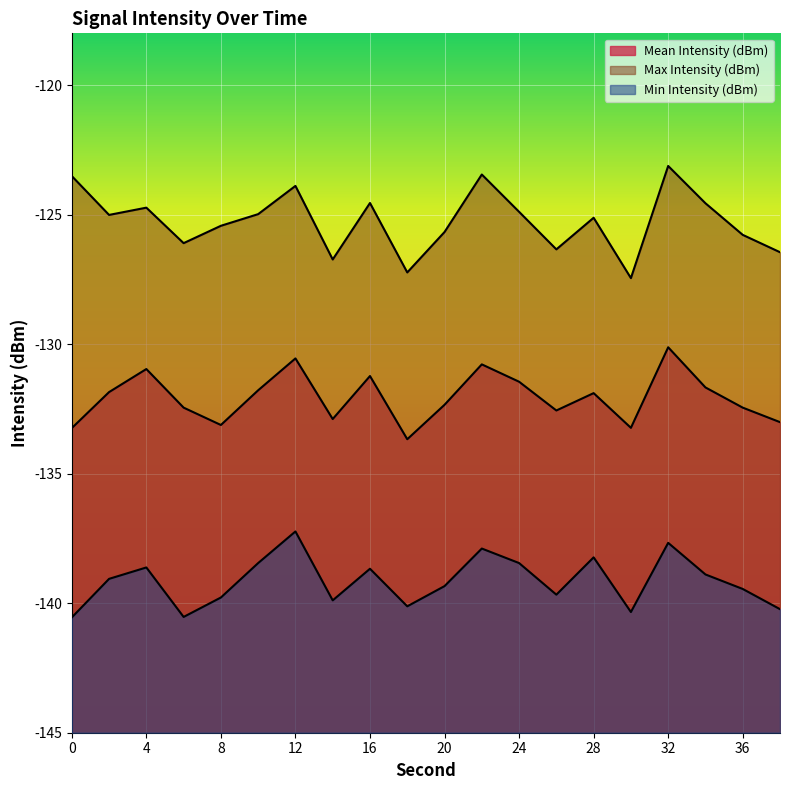

How many data points in Min Intensity (dBm) are less than -139?

11